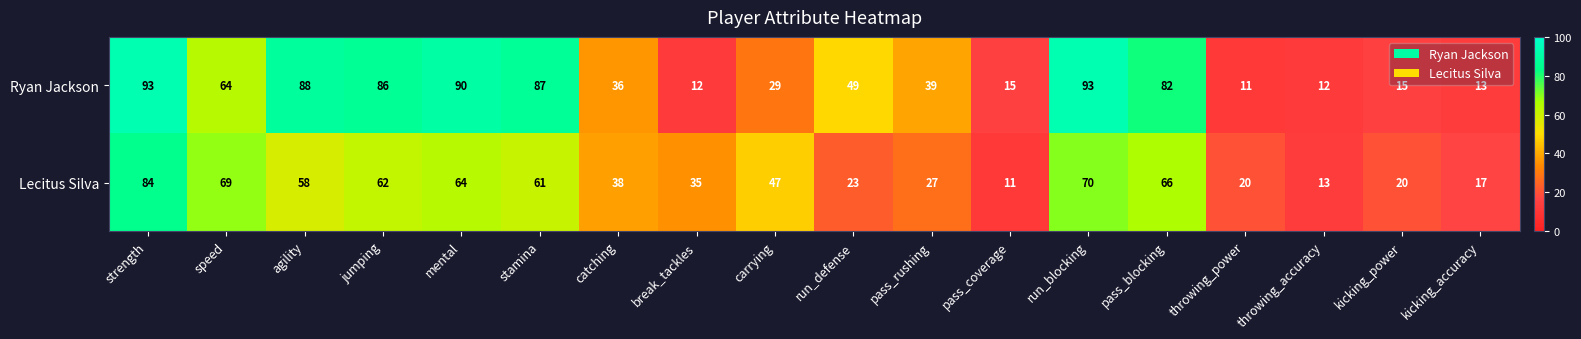

Is it true that Lecitus Silva equals 35 at break_tackles?

True